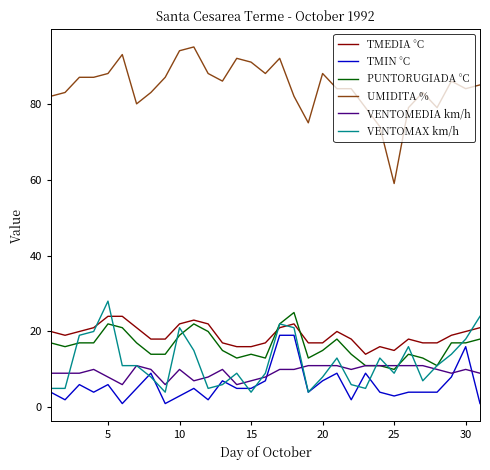

True or false: PUNTORUGIADA °C and UMIDITA % cross at least once.

False